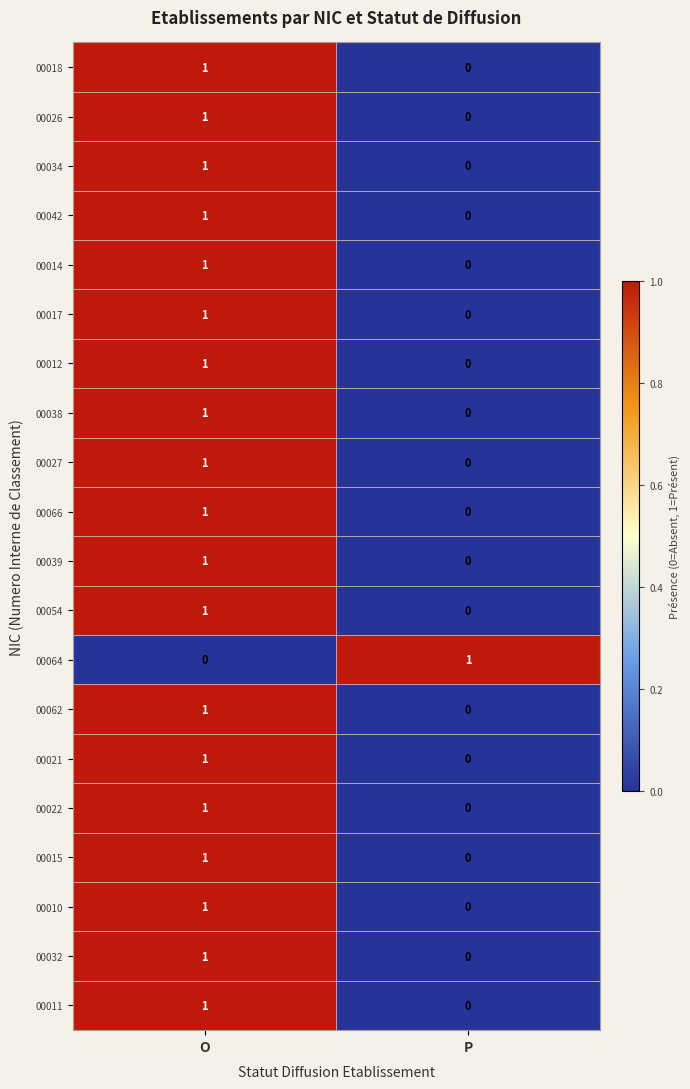

At which label does 00026 reach its peak?

O